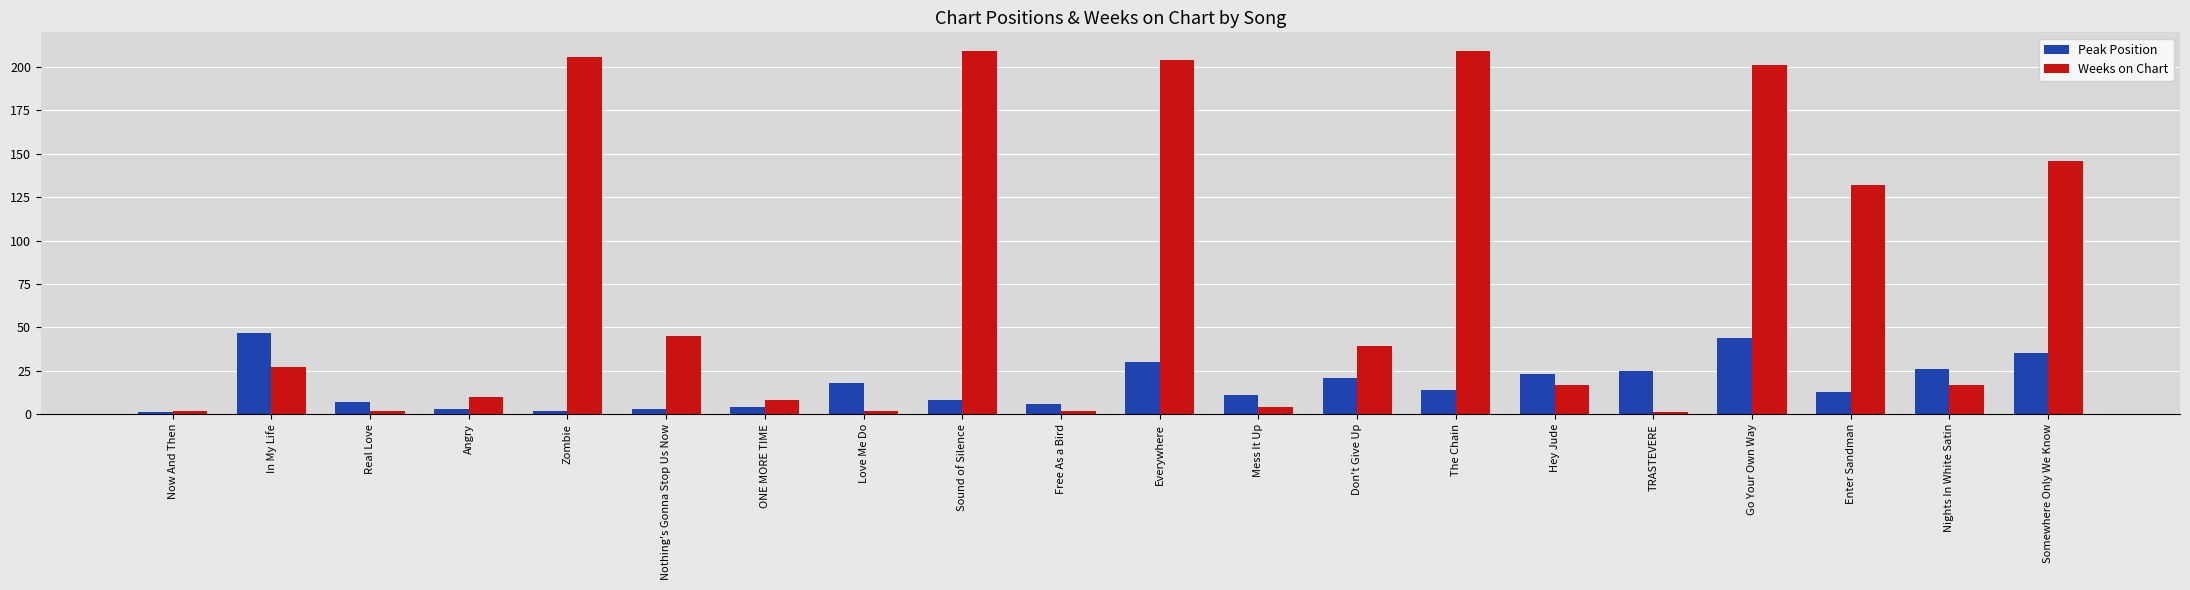

What position from the left is In My Life?

2